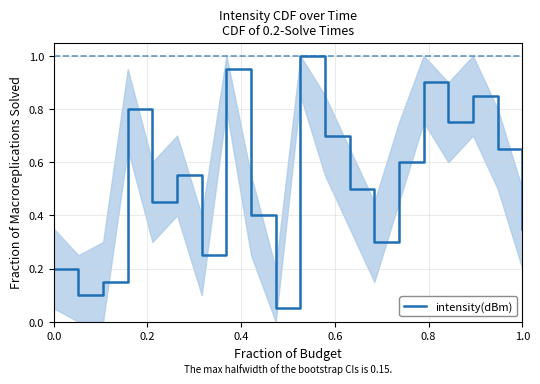

What is the greatest value displayed?

1.0